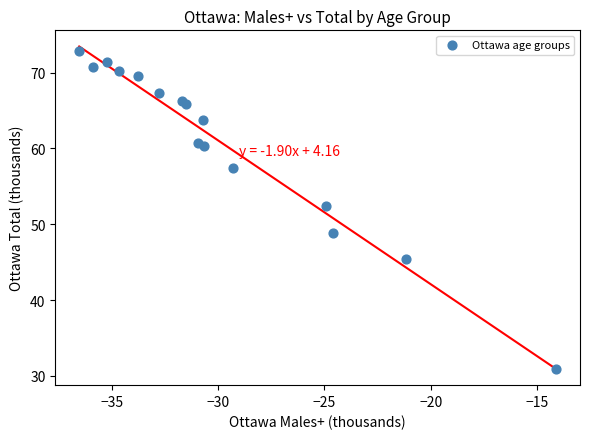

What Y value in the scatter plot is closest to 51?

52.4